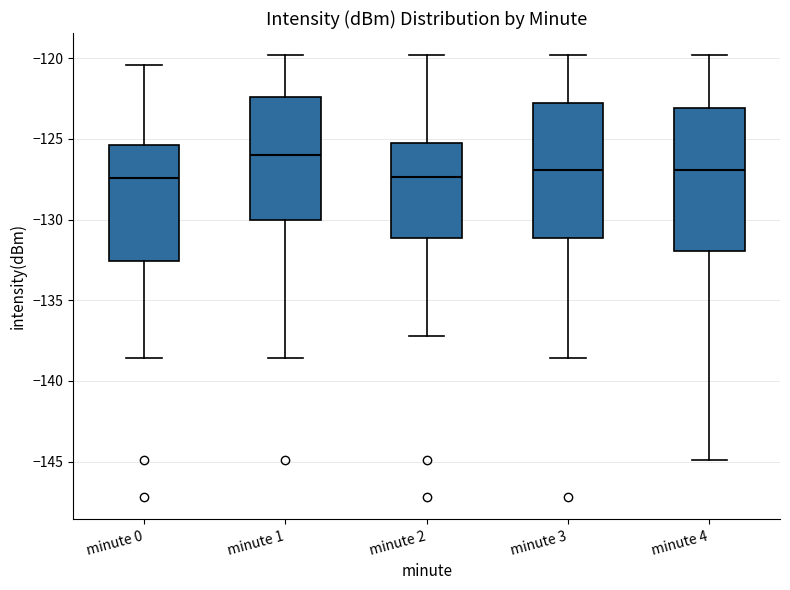

Which box is the tallest, from its lower edge to its upper edge?

minute 4